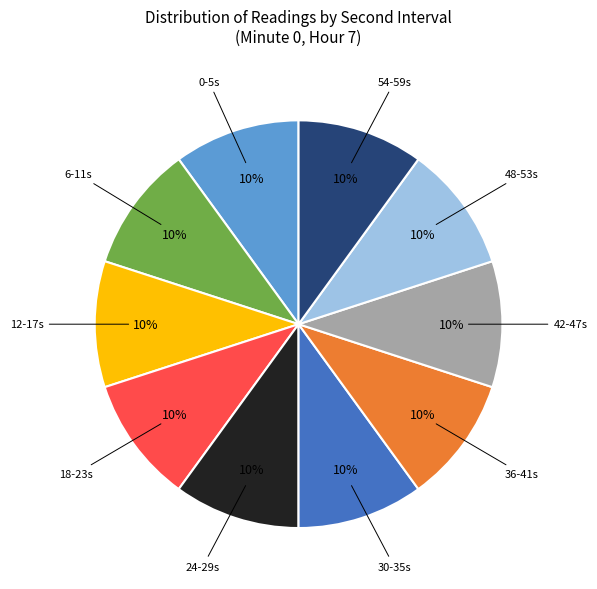

Is there any slice that represents more than half of the pie?

No